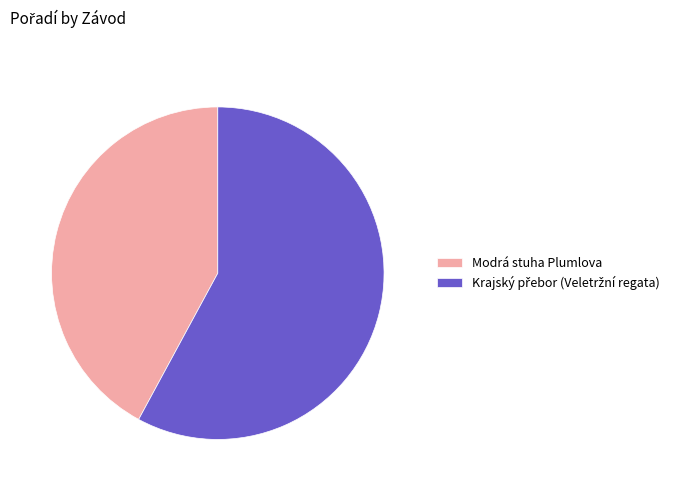

Is there any slice that represents more than half of the pie?

Yes